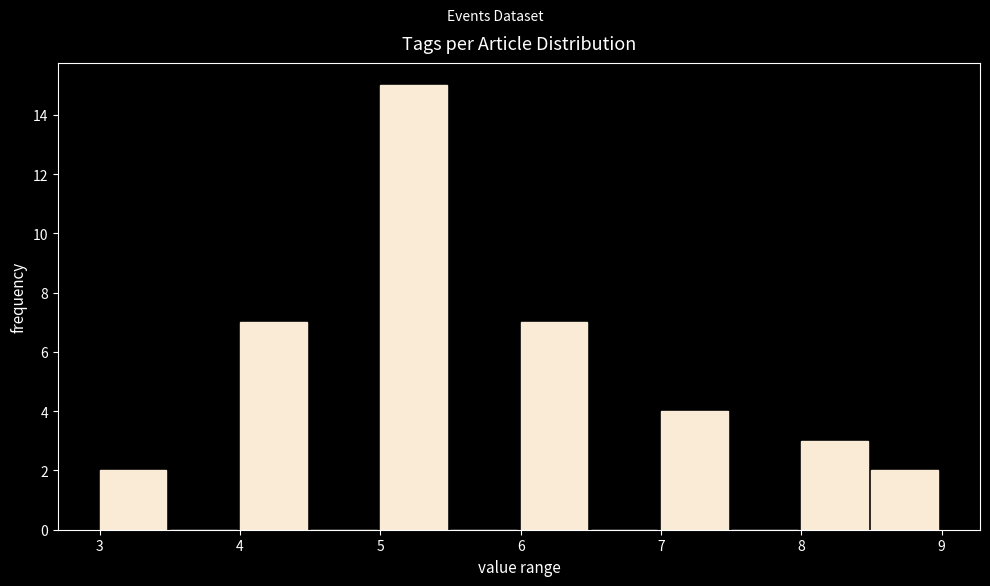

What is the height of the bar covering 5.0 to 5.5 on the x-axis? The values are not printed on the chart, so give them approximately, as read against the axis.

15